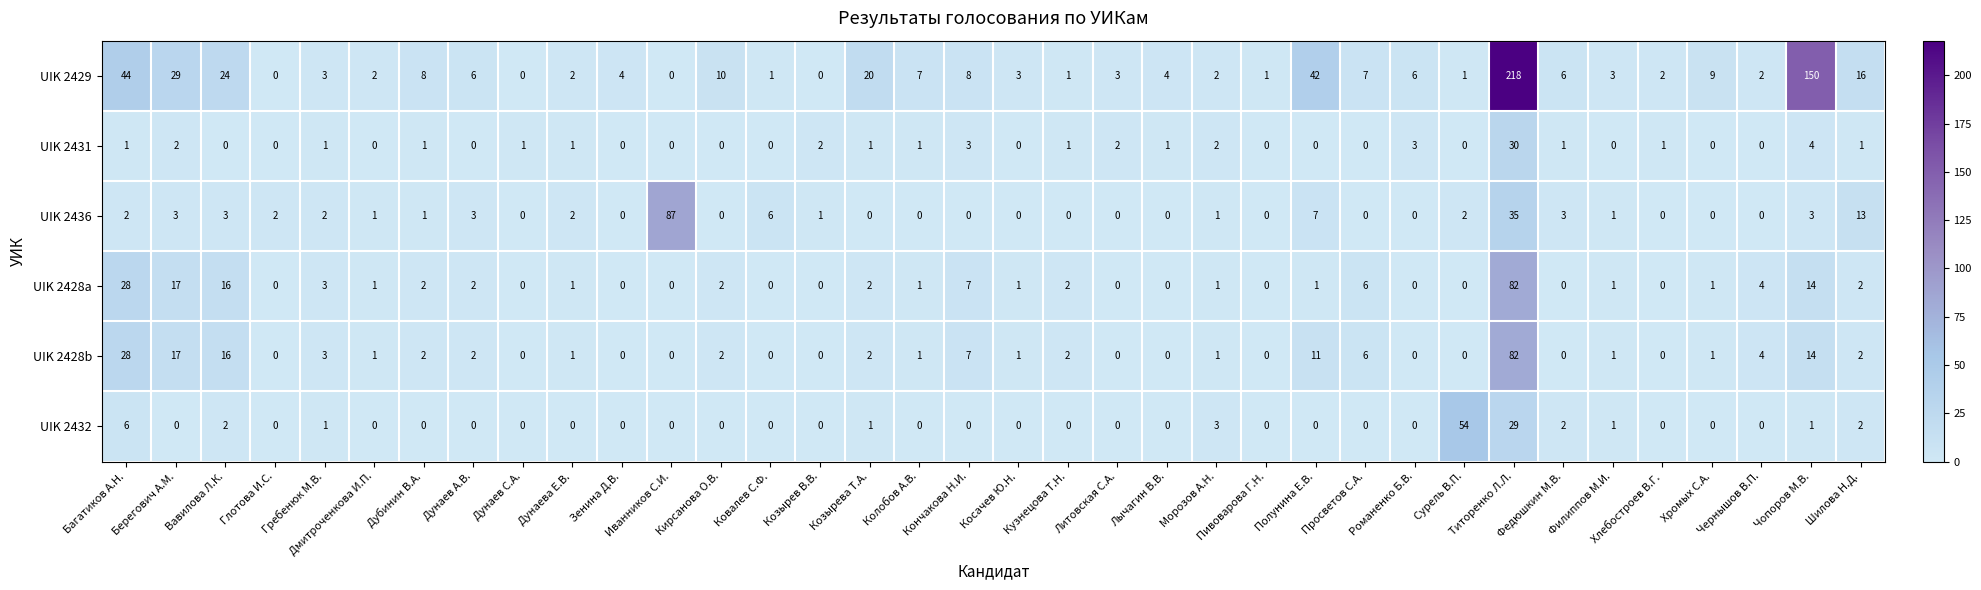

At which category is the sum across all series the highest?

Титоренко Л.Л.